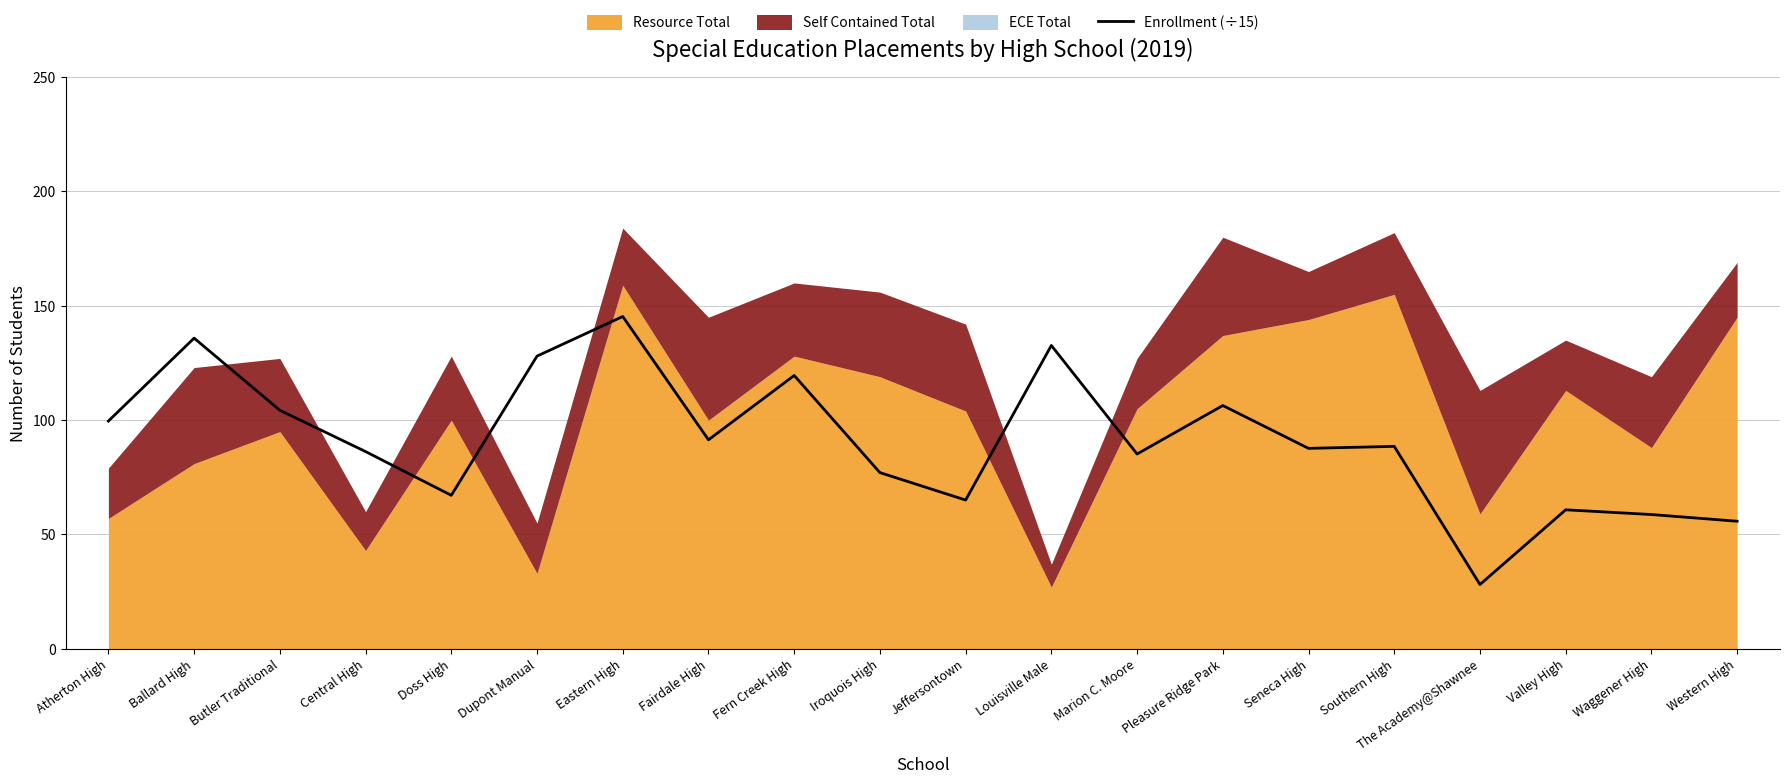

At which label does the data first exceed 88?

Atherton High